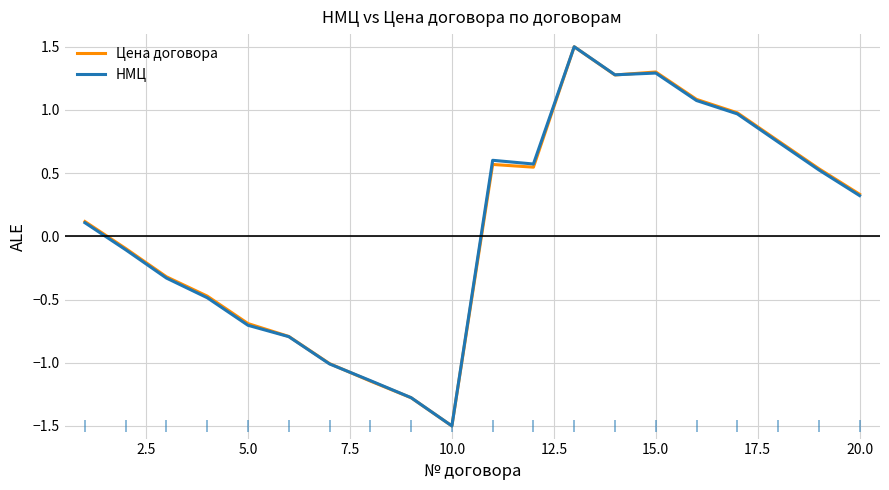

What is the minimum value for Цена договора?

-1.5